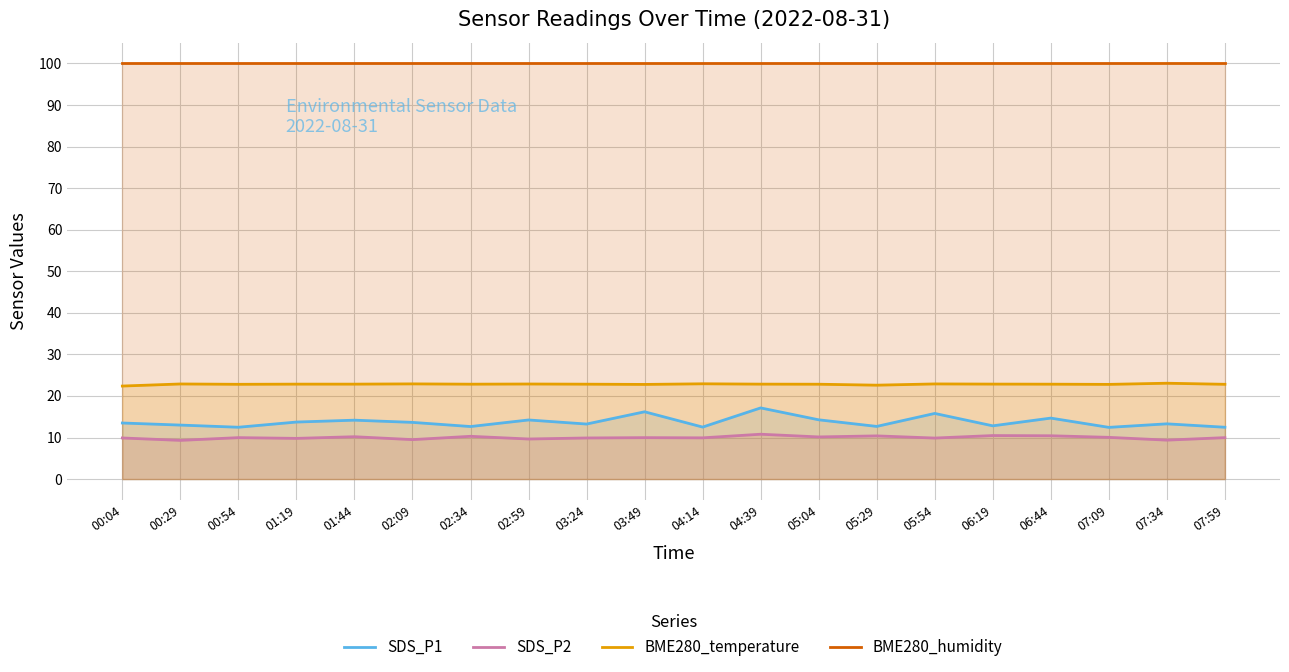

True or false: BME280_temperature has a value of 5.3 at 02:34.

False